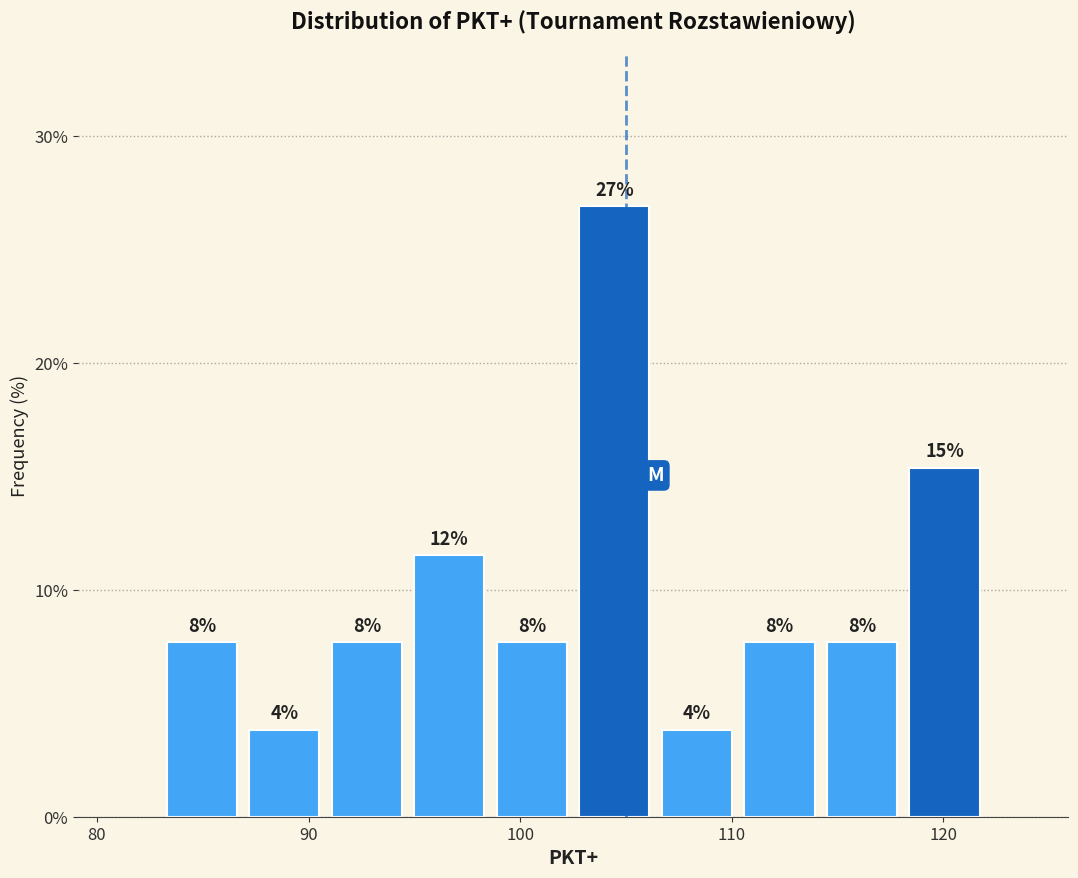

Around what value on the x-axis is the tallest bar? Give the approximate position of its centre, as read against the axis.

104